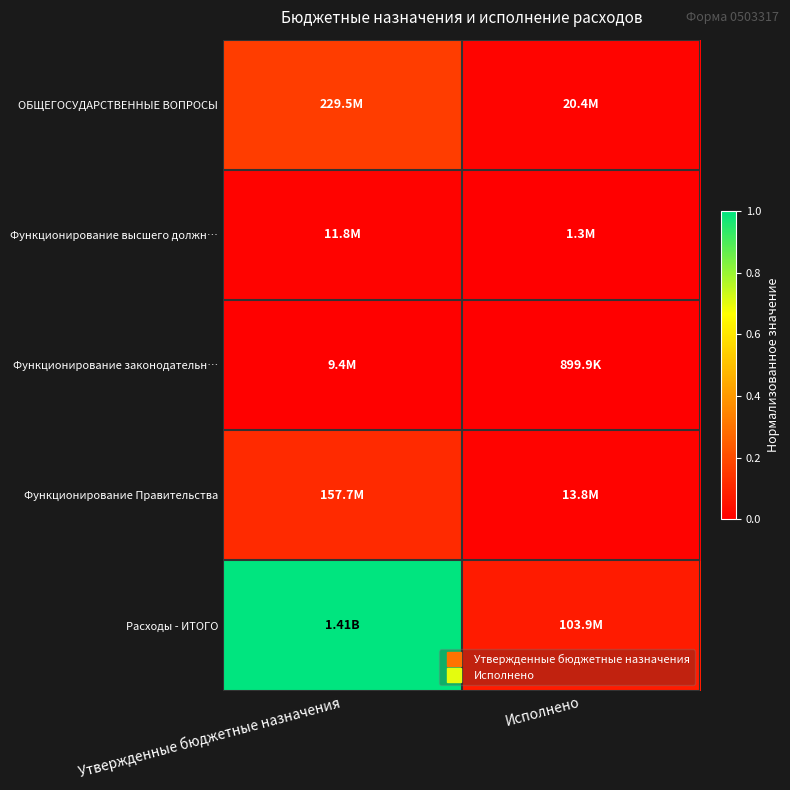

Which has a higher value, Утвержденные бюджетные назначения or Исполнено?

Утвержденные бюджетные назначения